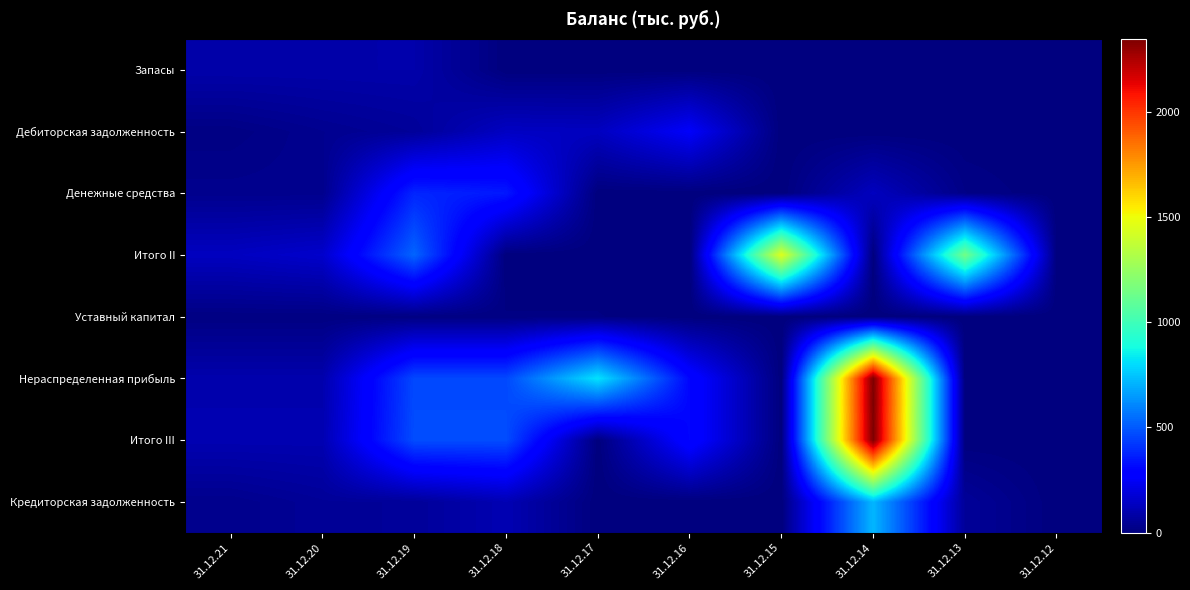

Rank the series at 31.12.21 from lowest to highest value.

Уставный капитал, Дебиторская задолженность, Кредиторская задолженность, Денежные средства, Запасы, Нераспределенная прибыль, Итого III, Итого II